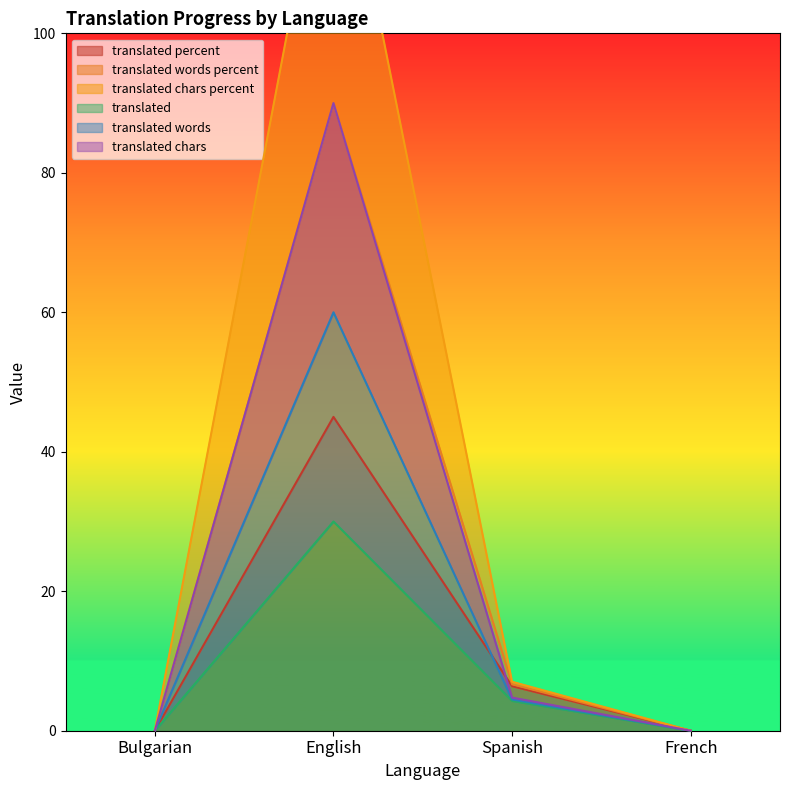

How many interior local peaks does the translated_words_percent series have?

1